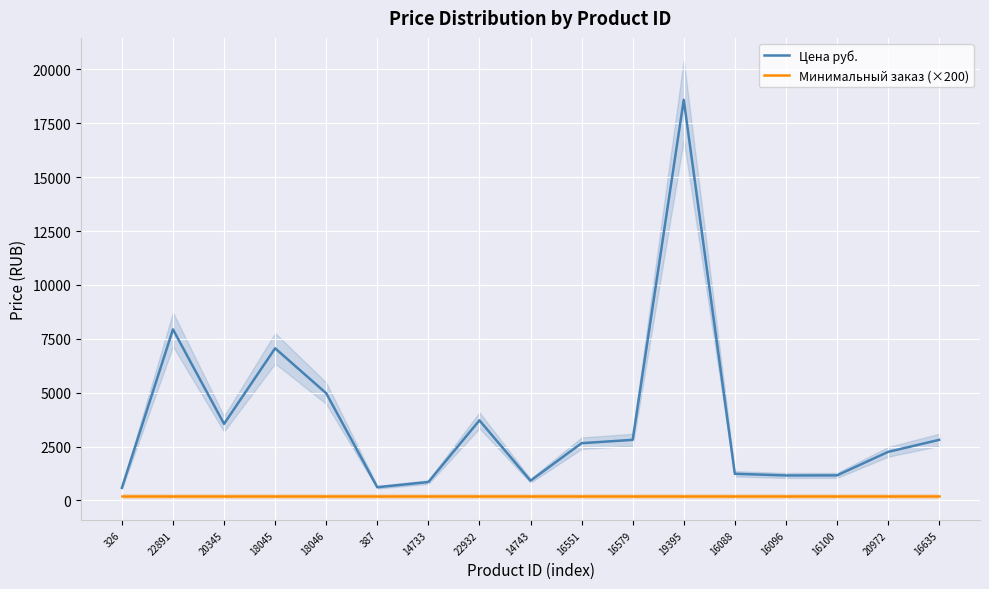

Does the chart display data point markers on the line(s)?

No